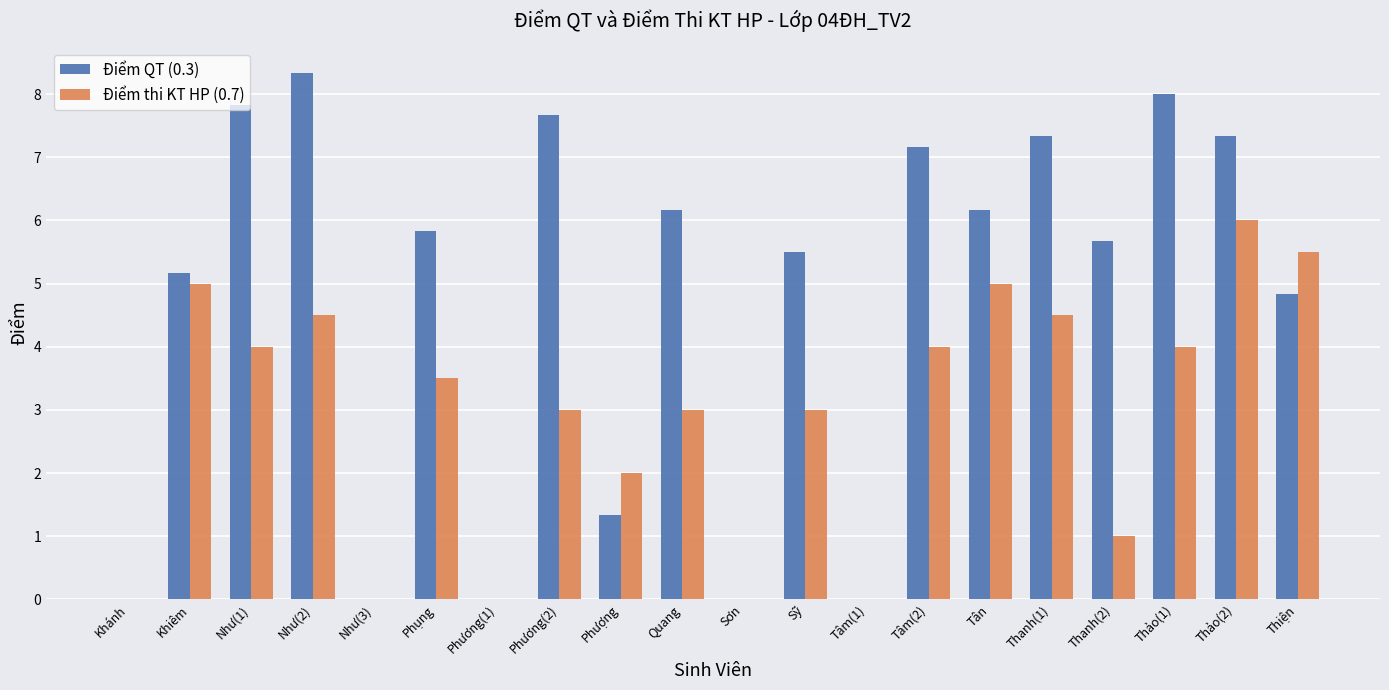

How many distinct data groups are displayed?

2